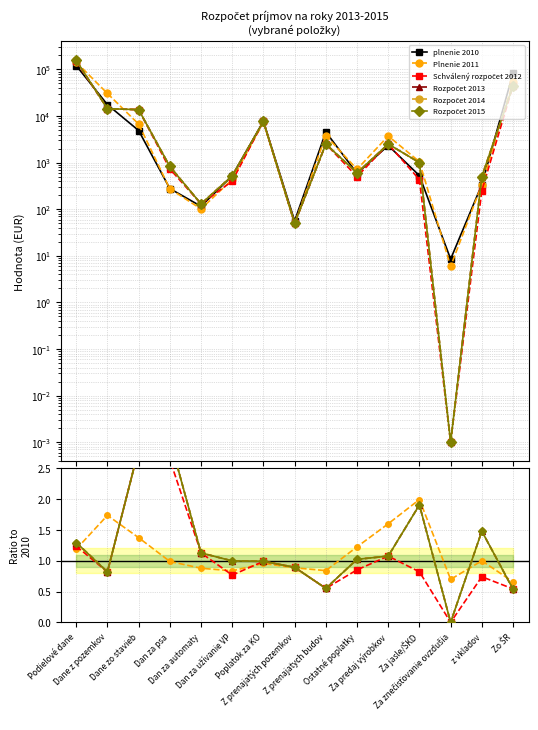

Reading right to left, extract all data points from this chart.

plnenie 2010: 82773.0	337.9	8.5	524.6	2324.9	586.7	4535.0	56.0	7705.8	521.6	115.4	277.0	4878.4	17515.4	120289.7
Plnenie 2011: 0.7	1.0	0.7	2.0	1.6	1.2	0.8	0.9	1.0	0.8	0.9	1.0	1.4	1.7	1.2
Schválený rozpočet 2012: 0.5	0.7	0.0	0.8	1.1	0.9	0.6	0.9	1.0	0.8	1.1	2.6	2.8	0.8	1.2
Rozpočet 2013: 0.5	1.5	0.0	1.9	1.1	1.0	0.6	0.9	1.0	1.0	1.1	3.0	2.8	0.8	1.3
Rozpočet 2014: 0.5	1.5	0.0	1.9	1.1	1.0	0.6	0.9	1.0	1.0	1.1	3.0	2.8	0.8	1.3
Rozpočet 2015: 0.5	1.5	0.0	1.9	1.1	1.0	0.6	0.9	1.0	1.0	1.1	3.0	2.8	0.8	1.3